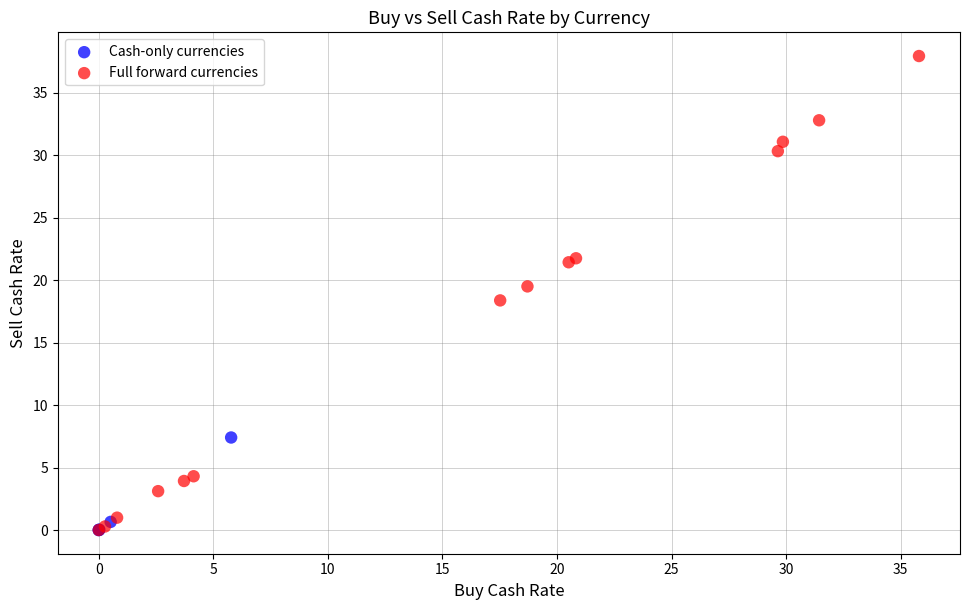

Which series contains the highest Y value?

Full forward currencies